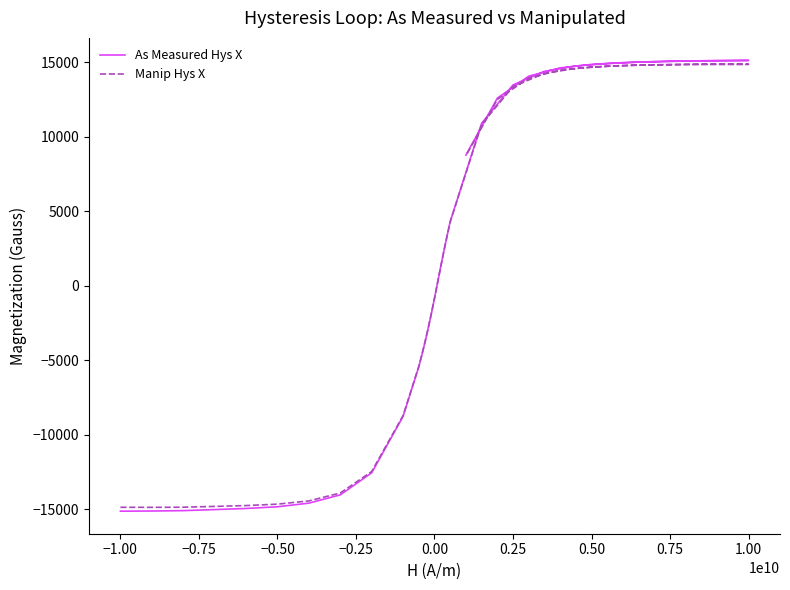

How many lines are shown in the chart?

2